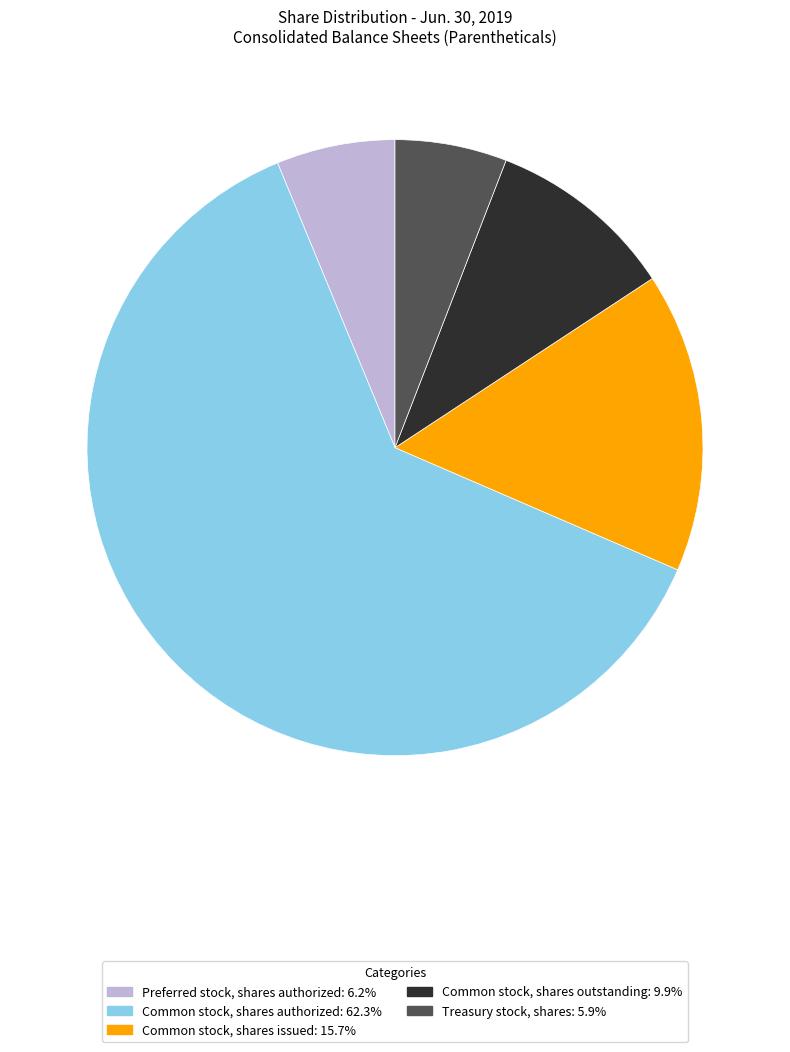

Is there any slice that represents more than half of the pie?

Yes